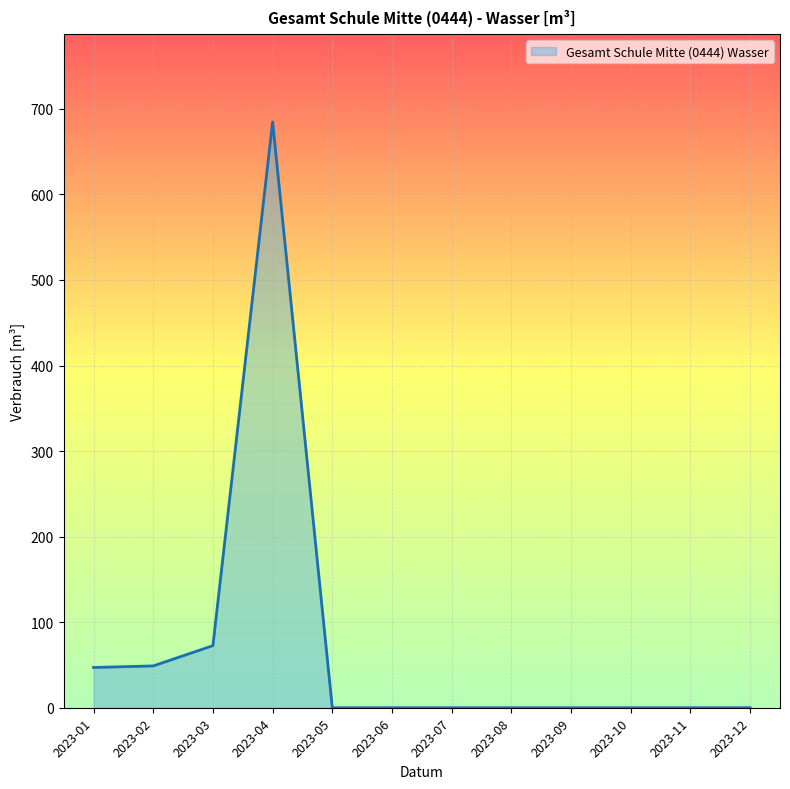

Which category has the highest value across all series?

2023-04